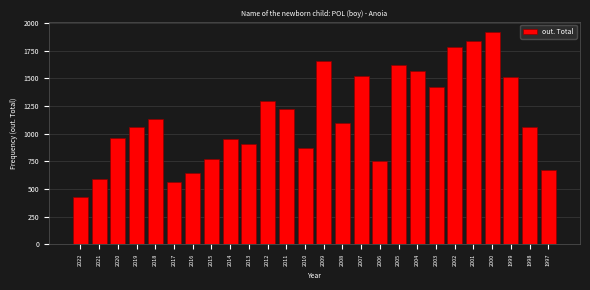

Between 2005 and 1999, which is larger?

2005